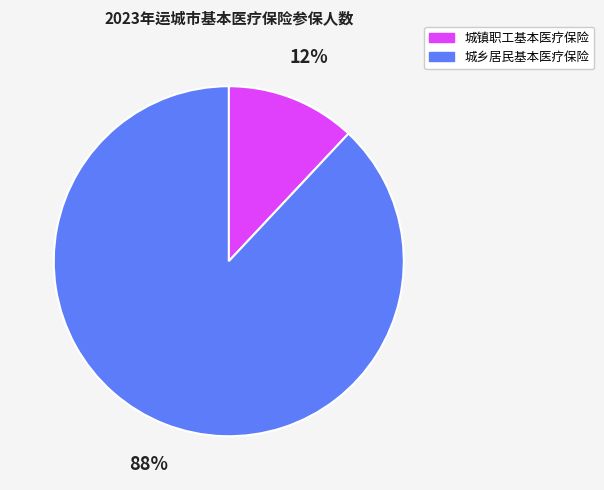

How many segments does this pie chart have?

2